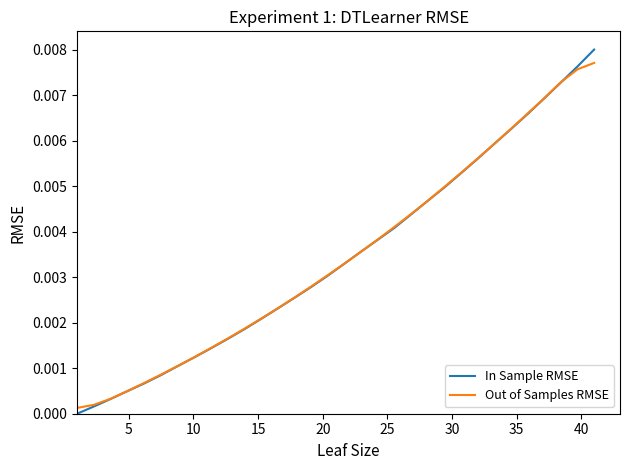

Which series has the widest spread of values?

In Sample RMSE